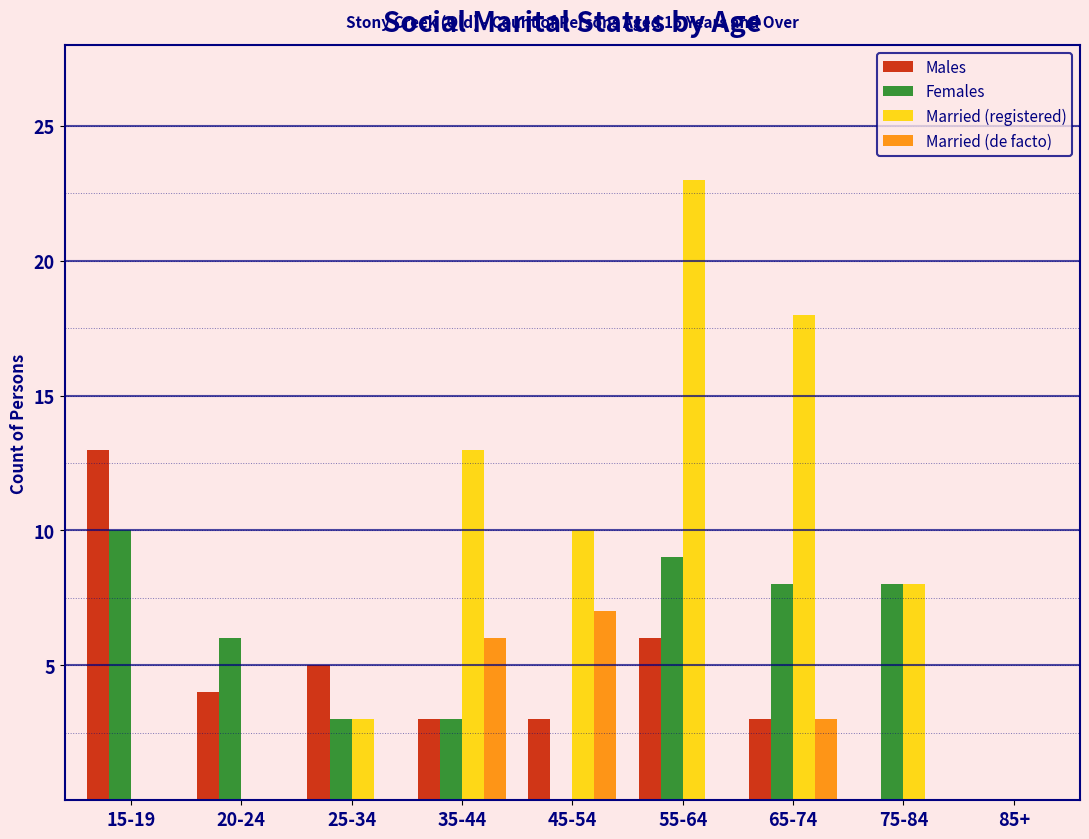

What is the total value across all series at 55-64?

38